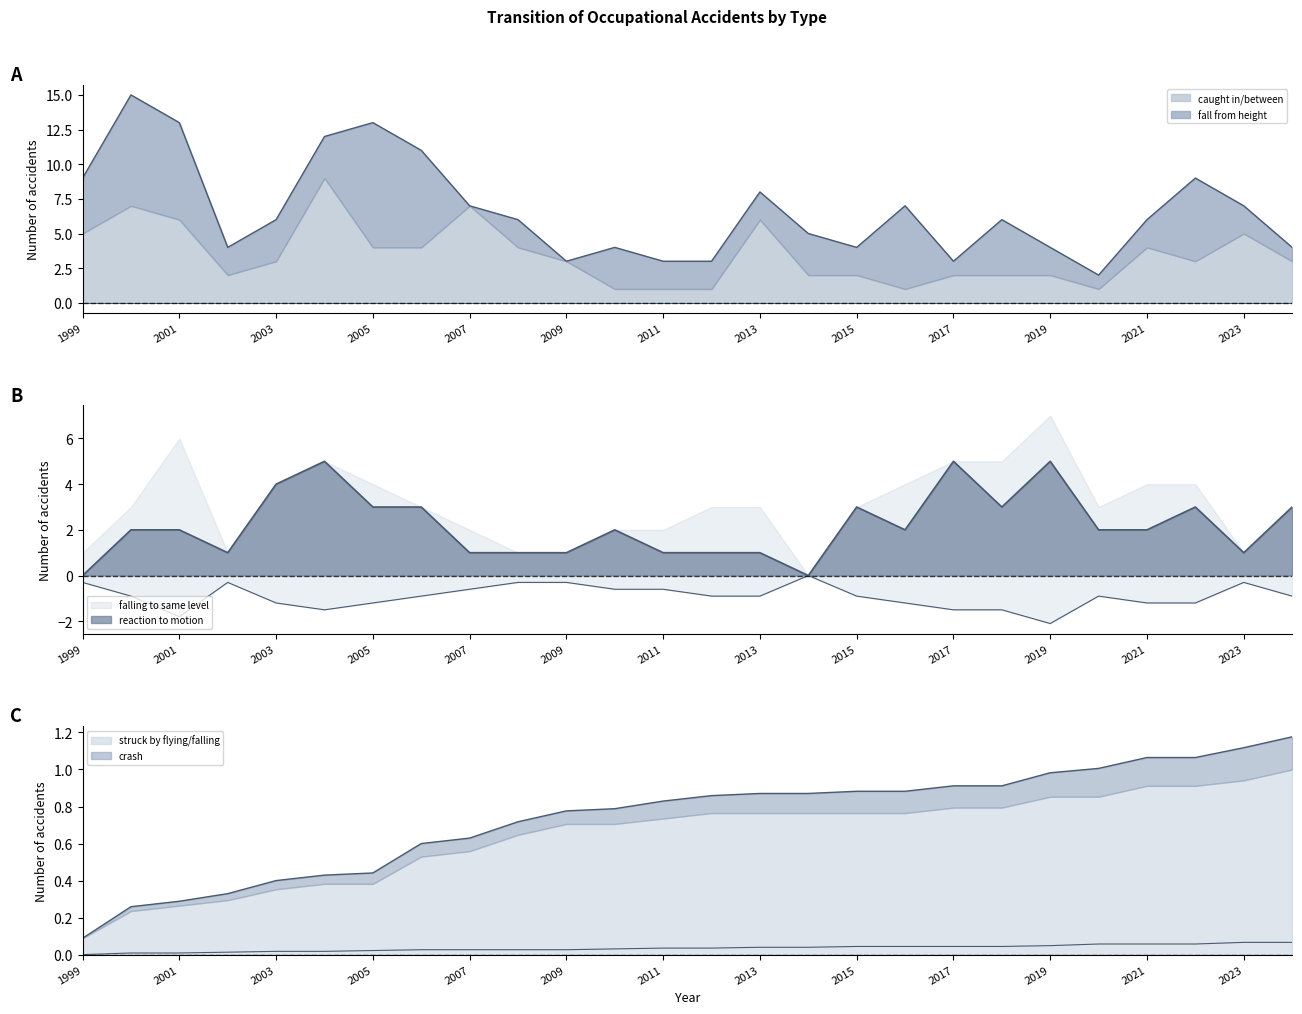

True or false: reaction to motion has more than 2 points higher than both neighbors.

True